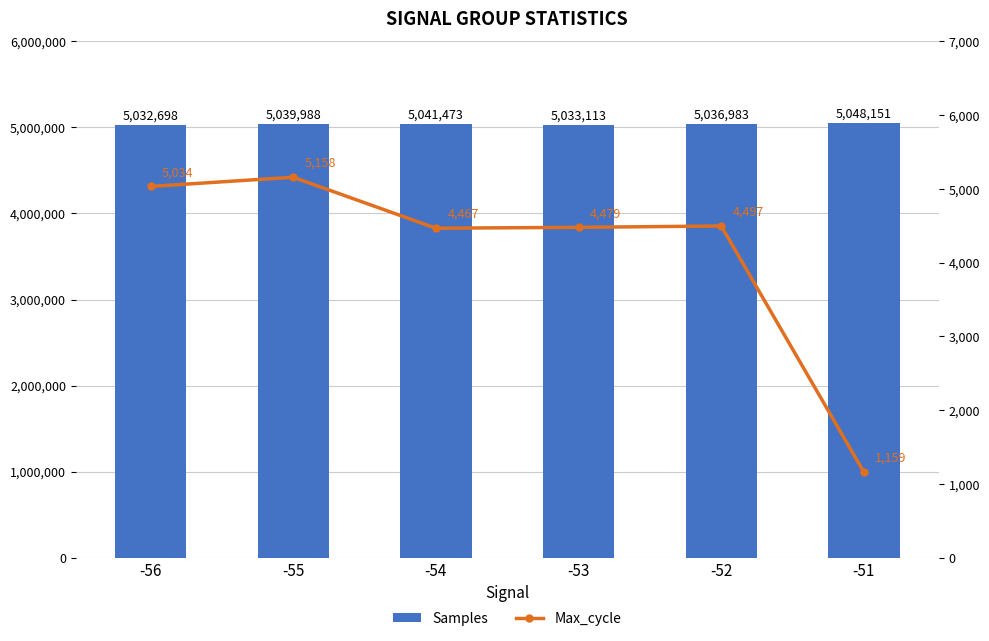

Where does the Samples series first go above 5039988?

-54